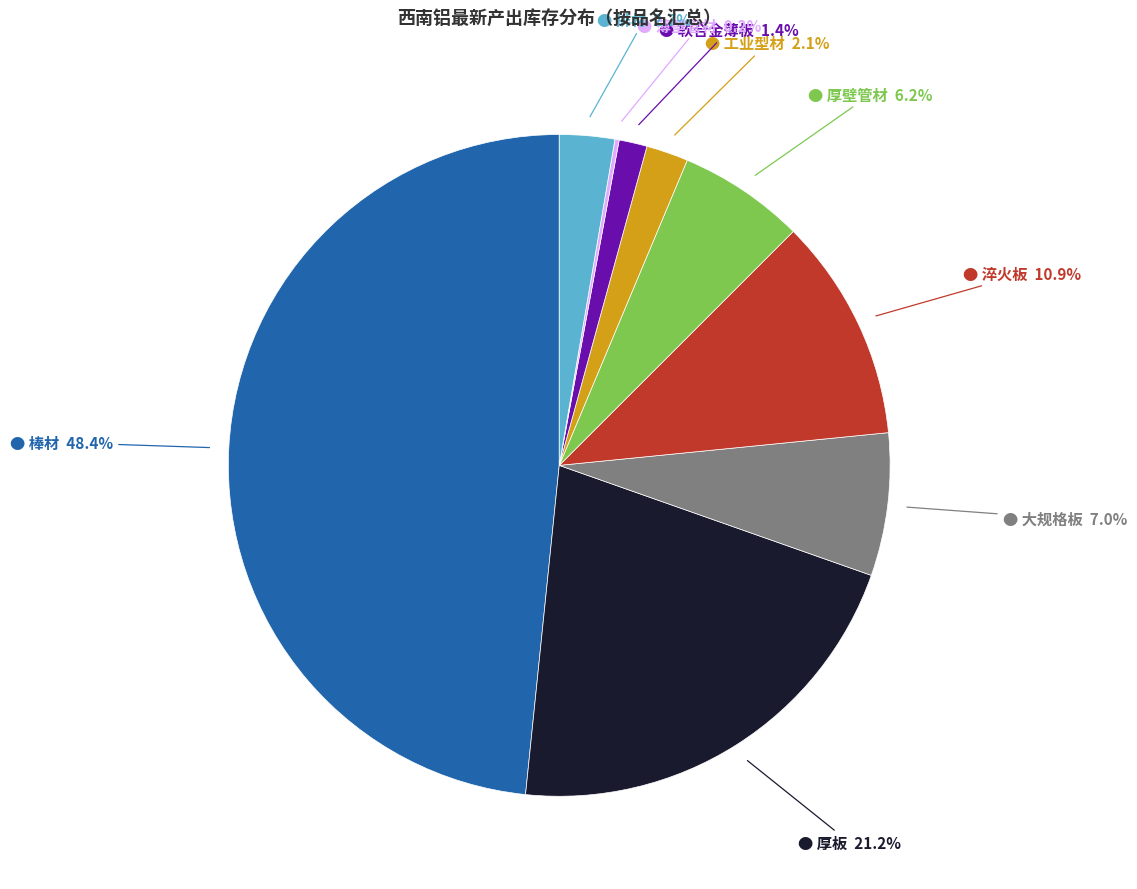

Does any single category account for the majority?

No